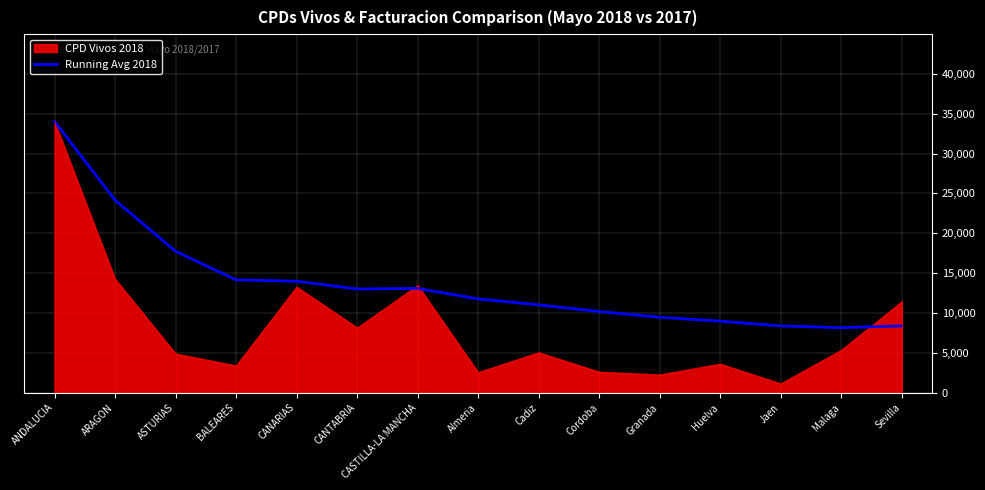

Read the value at BALEARES.

14152.8